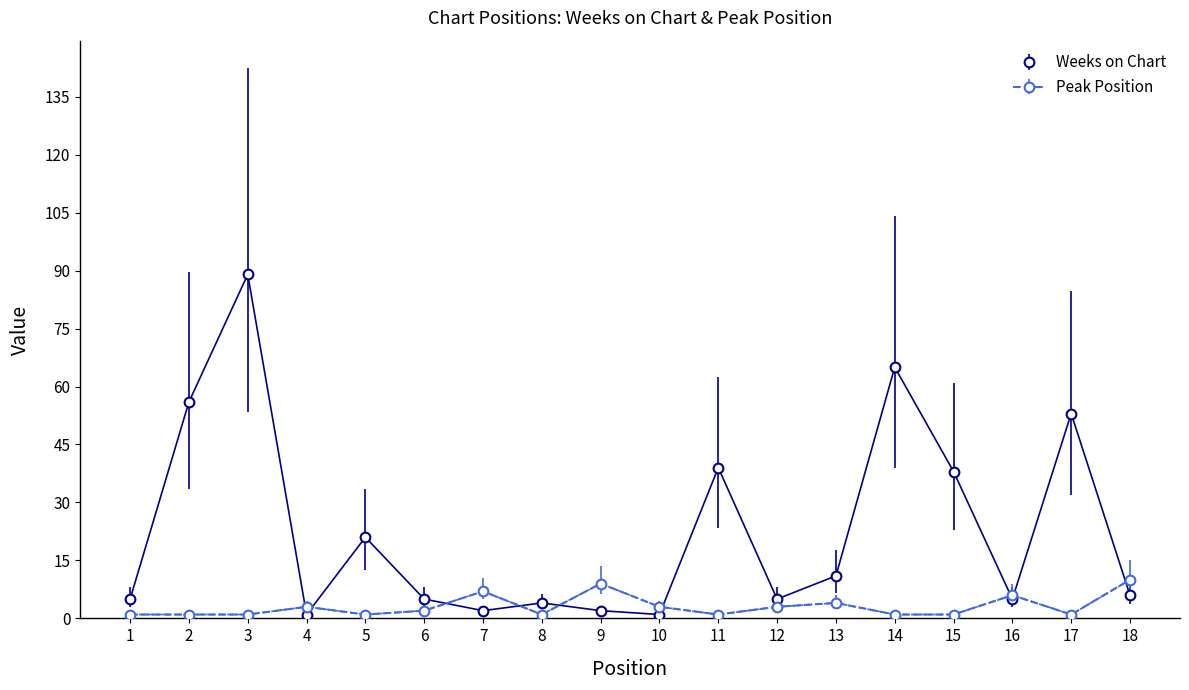

Which series ends up on top after the final intersection of Weeks on Chart and Peak Position?

Peak Position